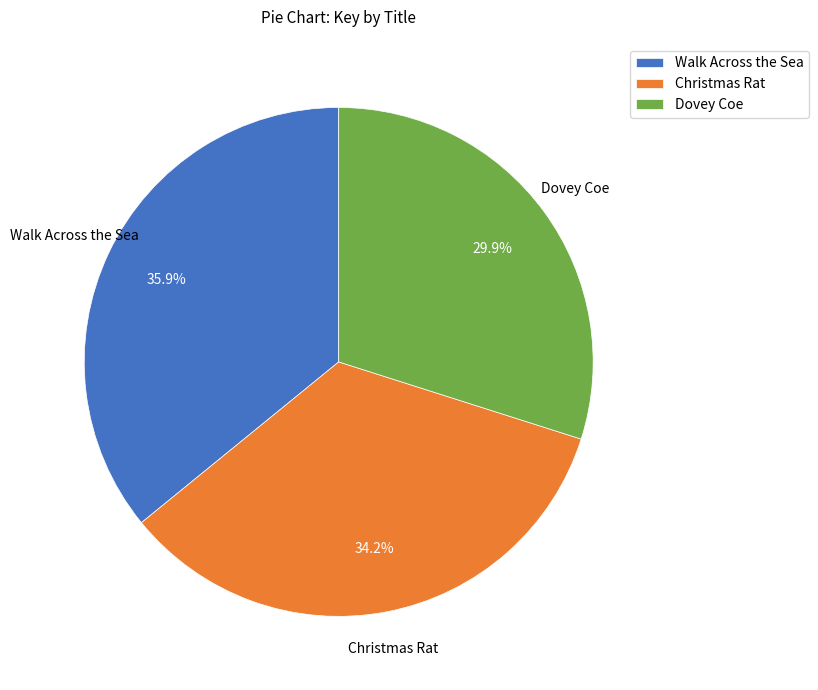

Count the number of slices in the pie.

3